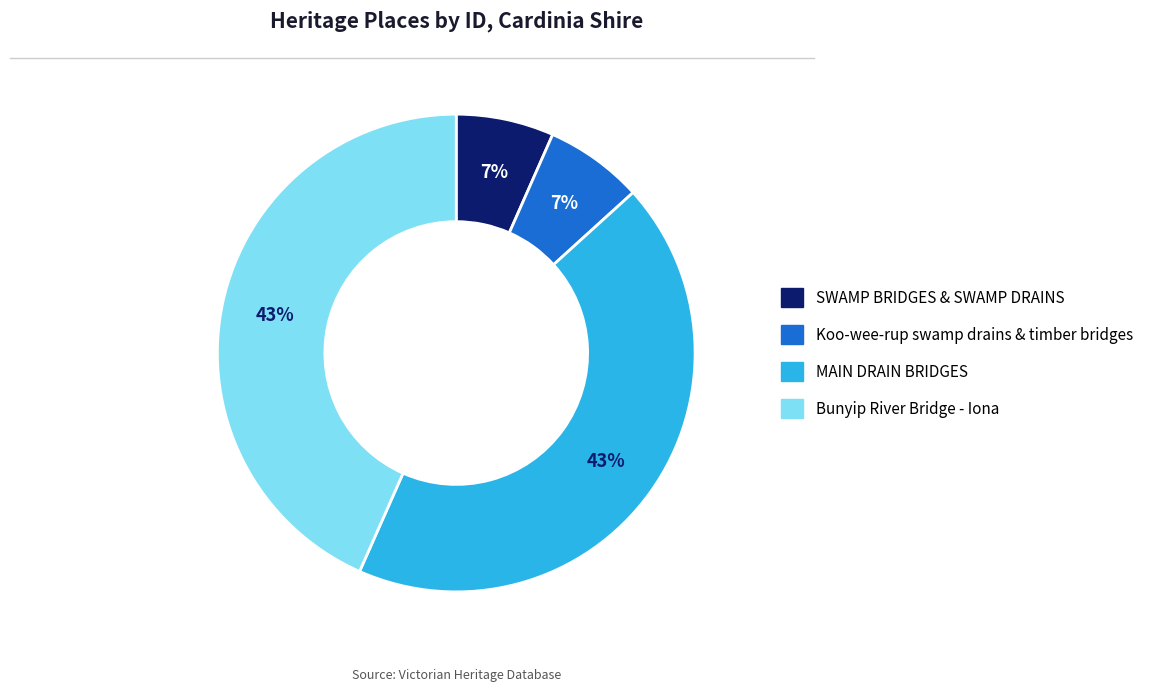

To the nearest percent, what is the average slice percentage?

25%